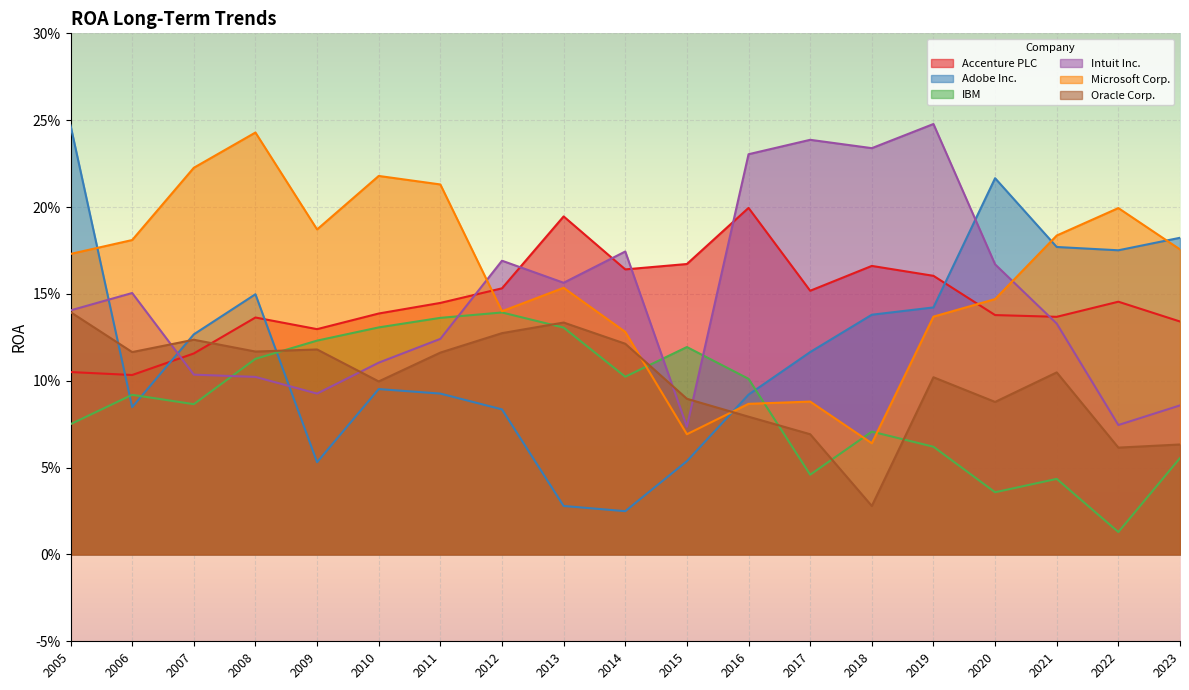

Between 2013 and 2015, which series saw the biggest shift?

Microsoft Corp.